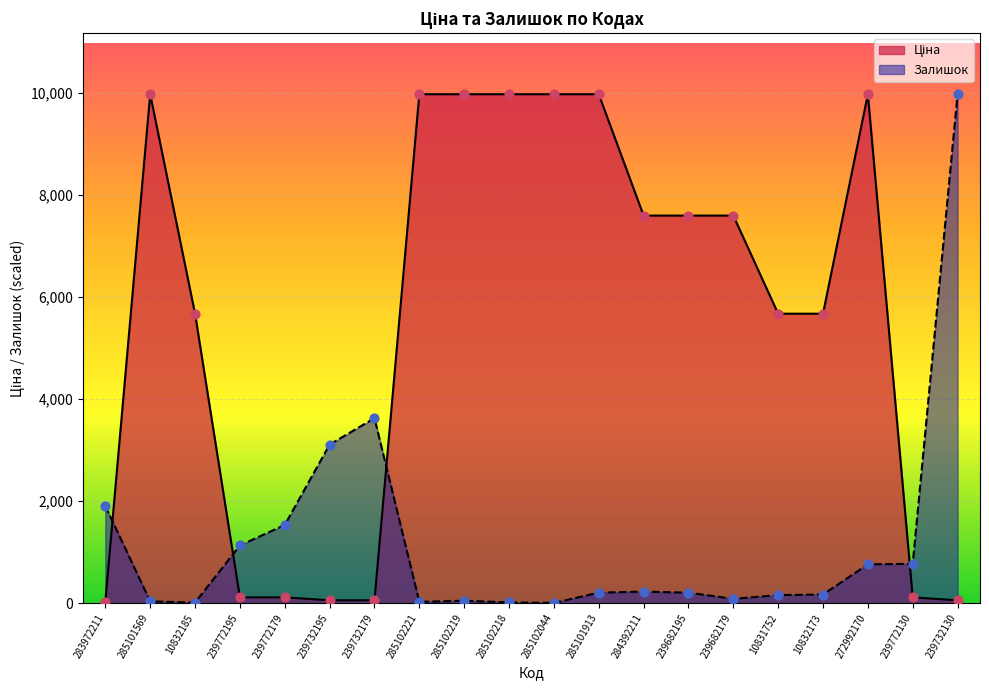

What are all the series names shown in the legend?

Ціна, Залишок